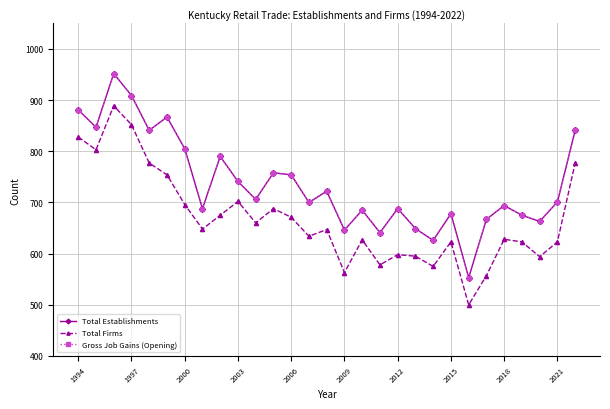

Is this an area chart (filled region under the line)?

No